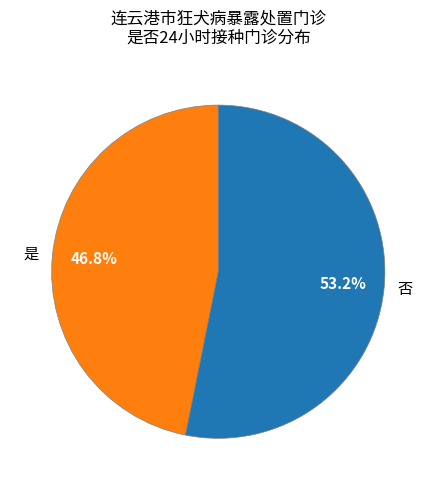

To the nearest percent, what is the difference between the 是 and 否 slice percentages?

6%